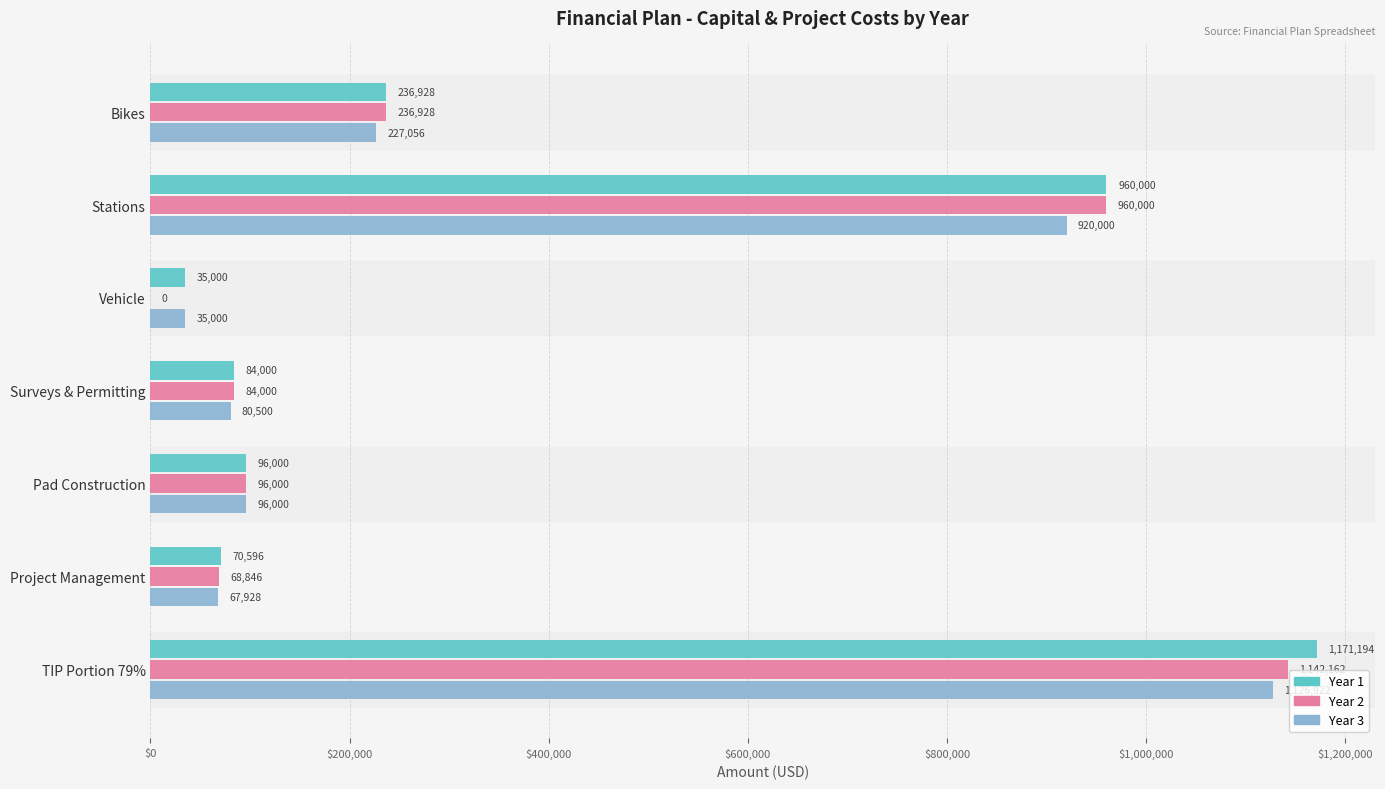

Between Vehicle and Pad Construction, which series saw the biggest shift?

Year 2